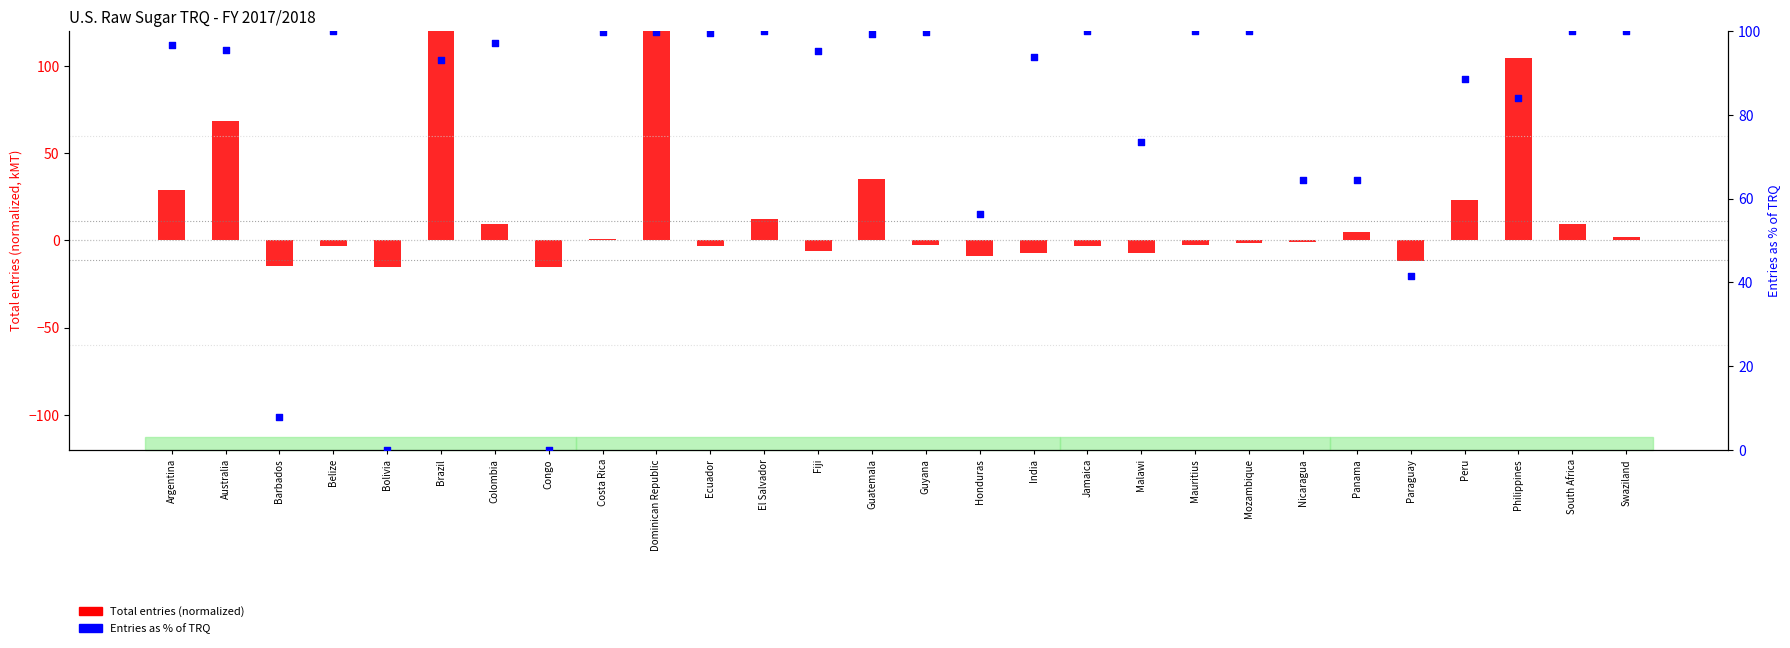

At how many categories does at least one series exceed 136?

1